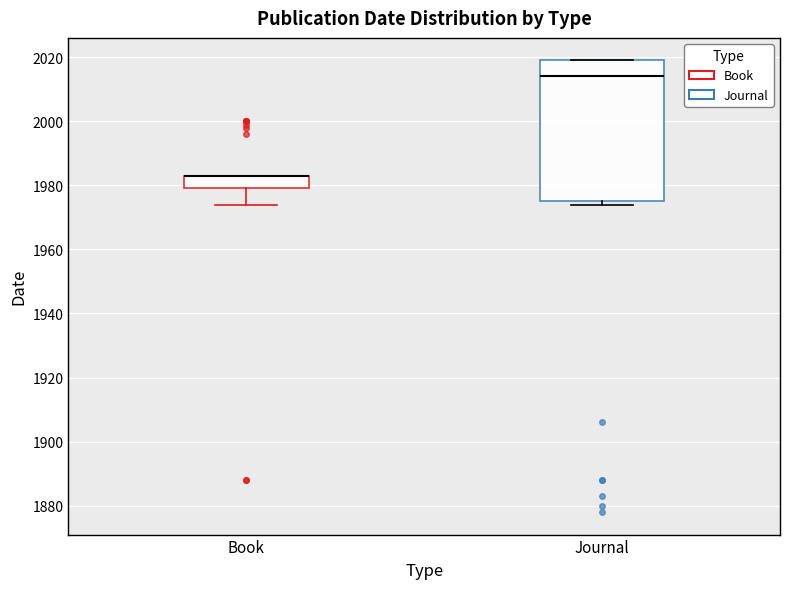

Where is the upper edge of the box for Journal on the y-axis? The values are not printed on the chart, so give them approximately, as read against the axis.

2020